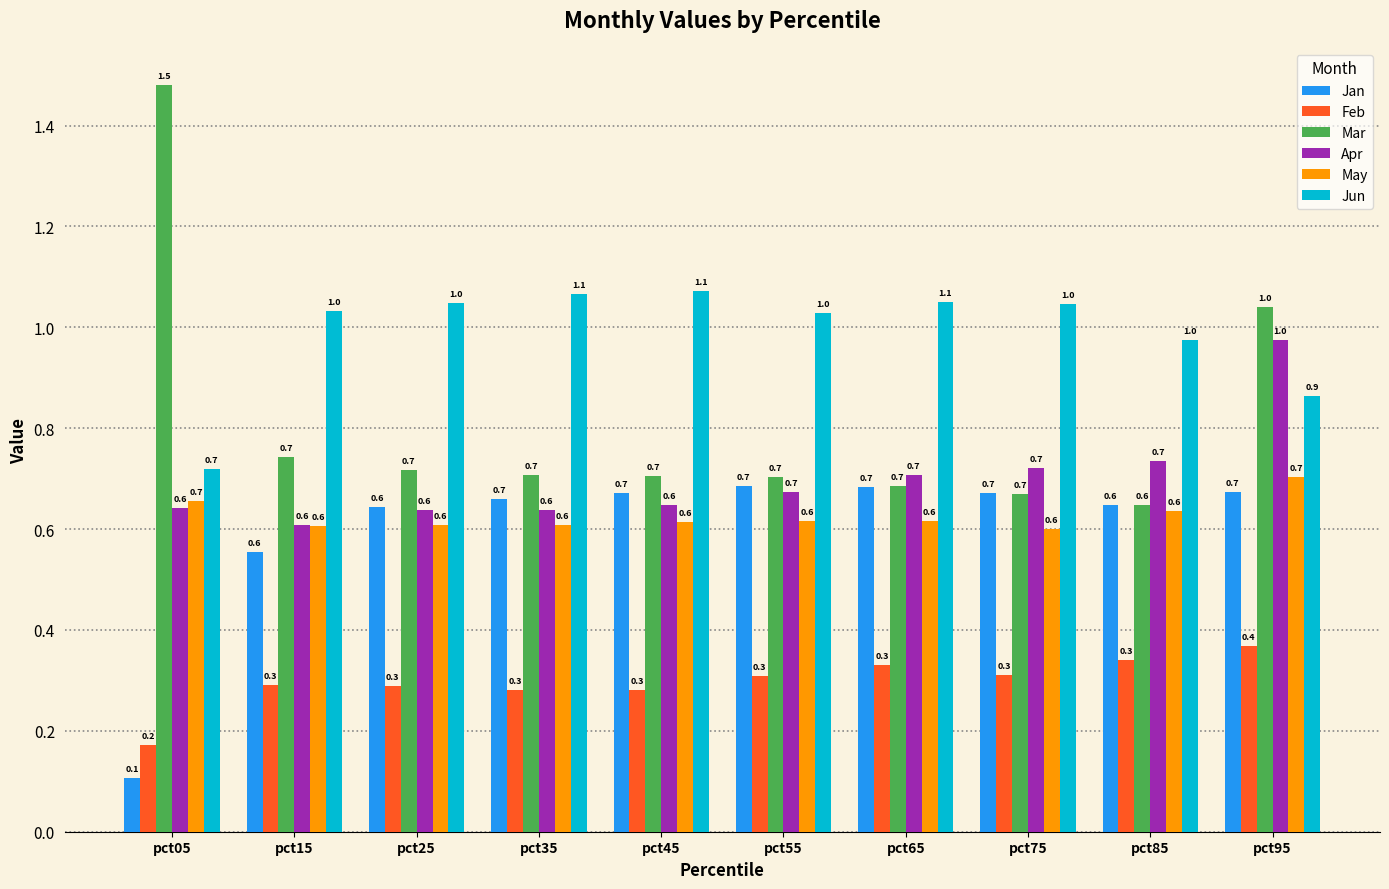

Which category has the highest value across all series?

pct05